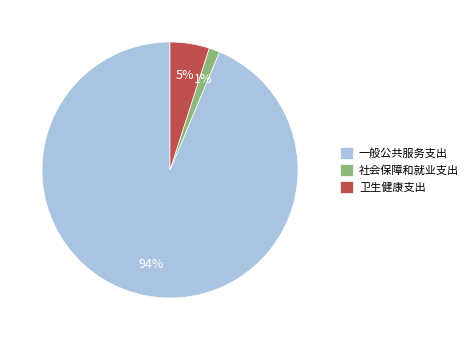

Is the sum of 卫生健康支出 and 社会保障和就业支出 greater than half?

No